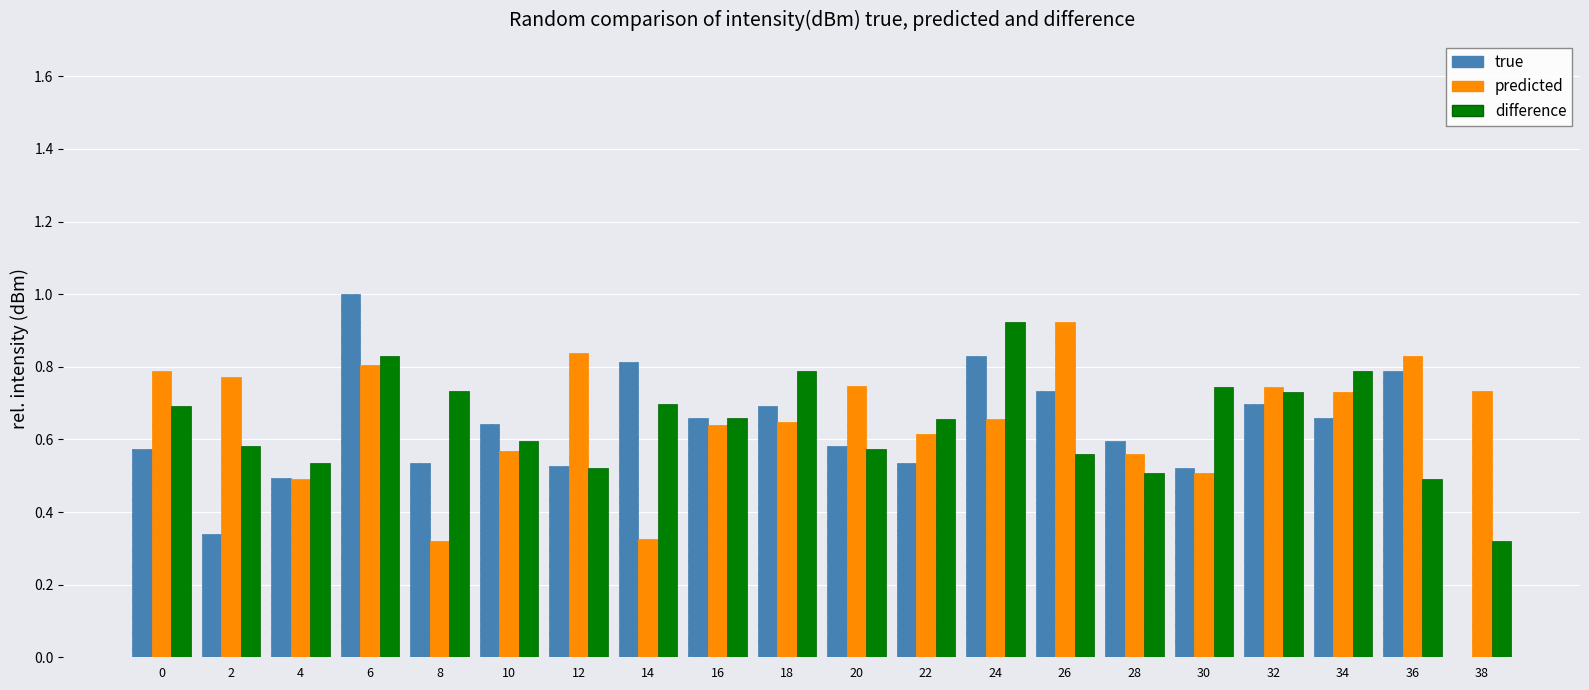

How many predicted values are between 0 and 1?

20